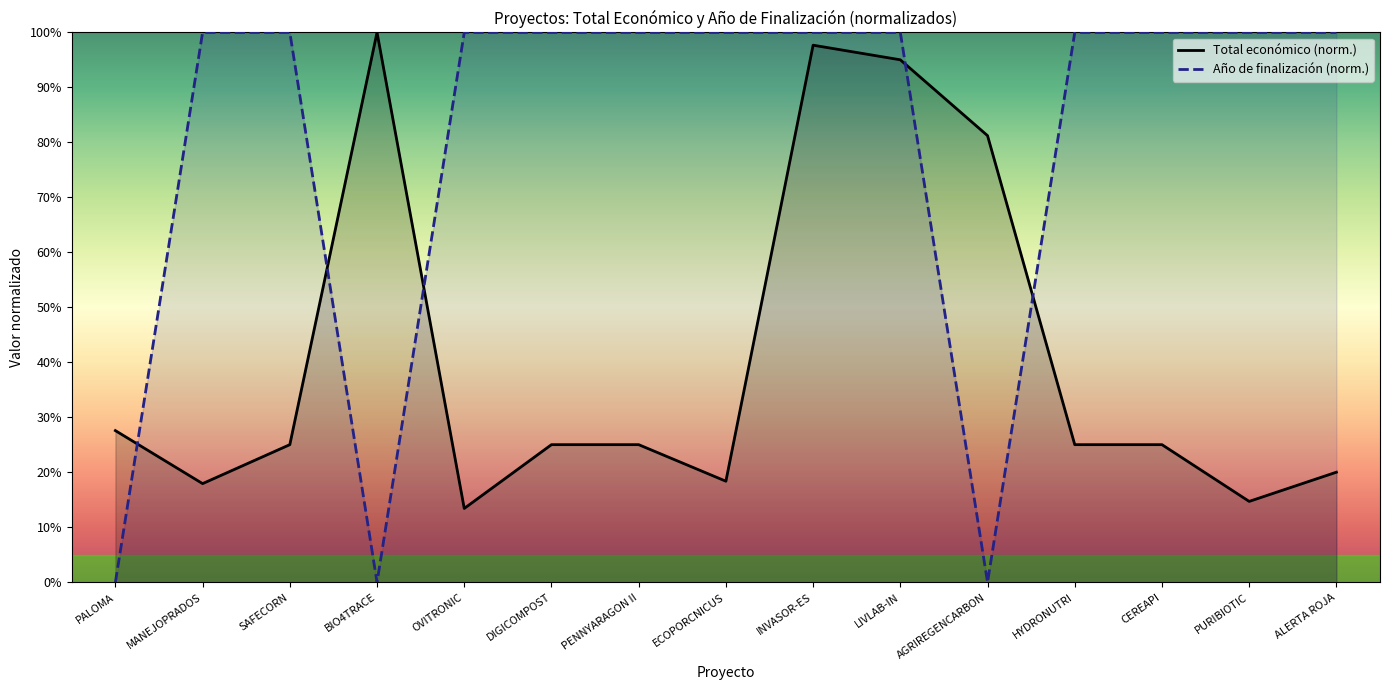

What is the label of the 2nd point from the right?

PURIBIOTIC